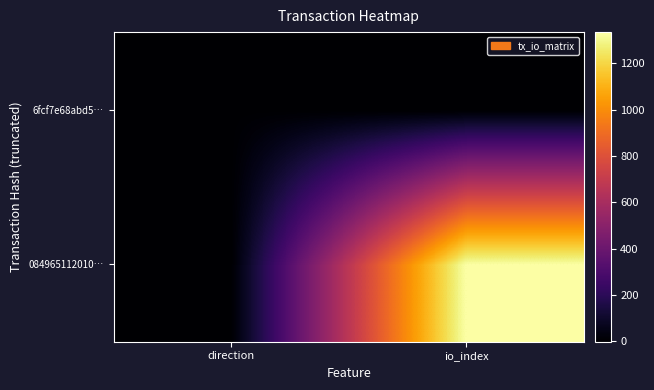

What is the minimum value shown in the chart?

-1